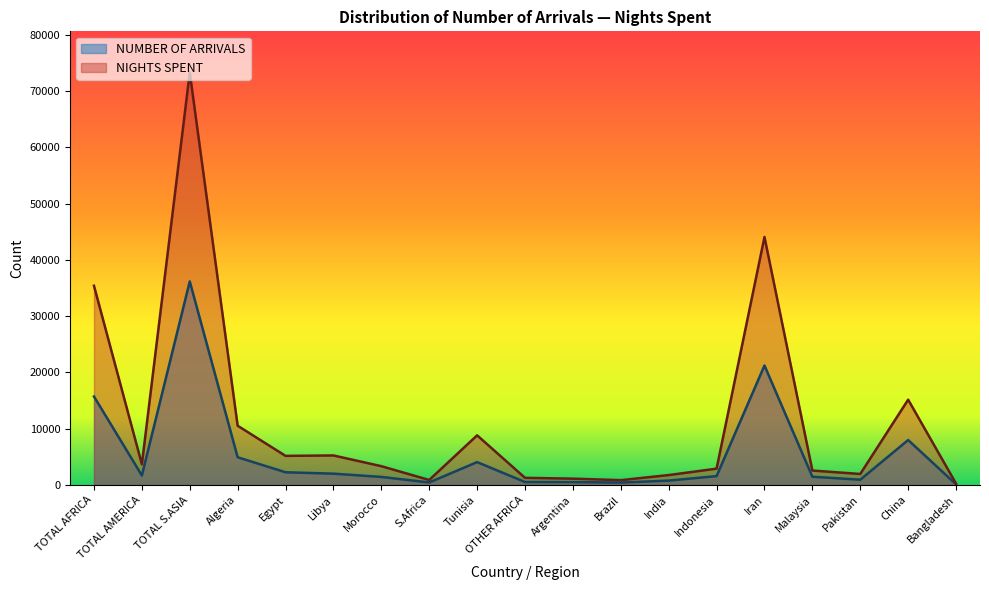

Which has a higher value, Tunisia or Morocco?

Tunisia